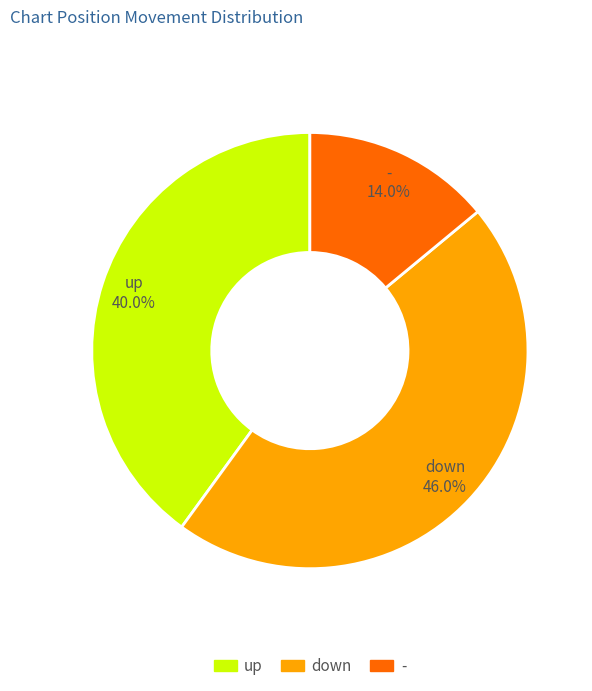

Is there any slice that represents more than half of the pie?

No